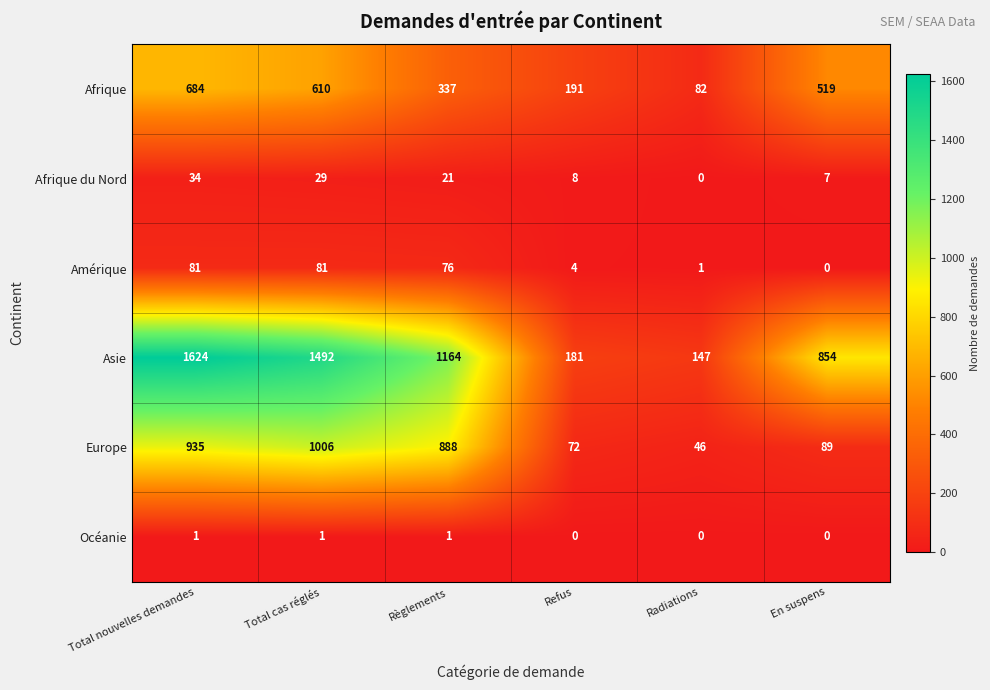

At which category is the sum across all series the highest?

Total nouvelles demandes